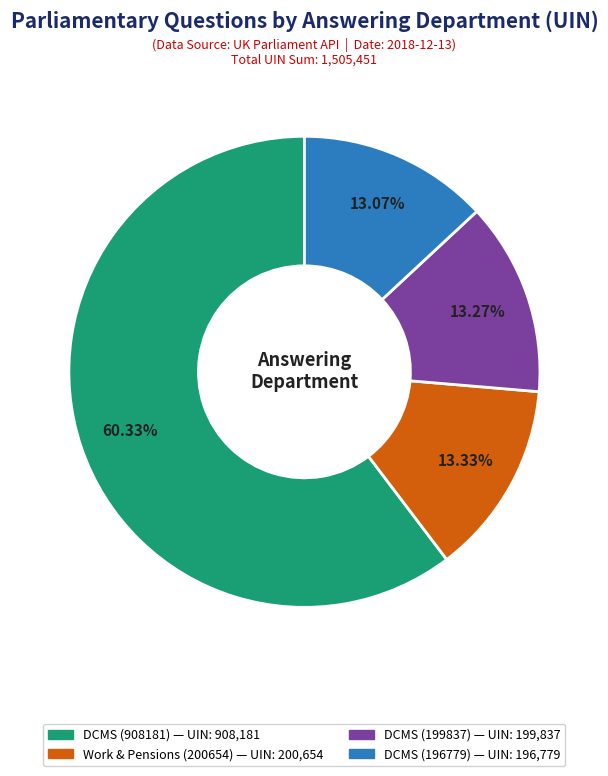

Does any single category account for the majority?

Yes